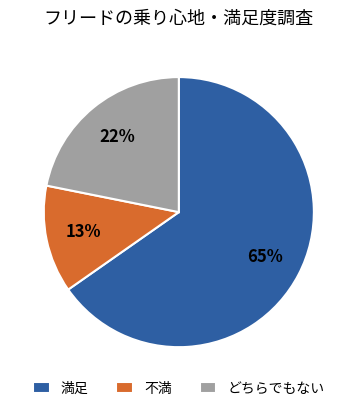

How many segments does this pie chart have?

3